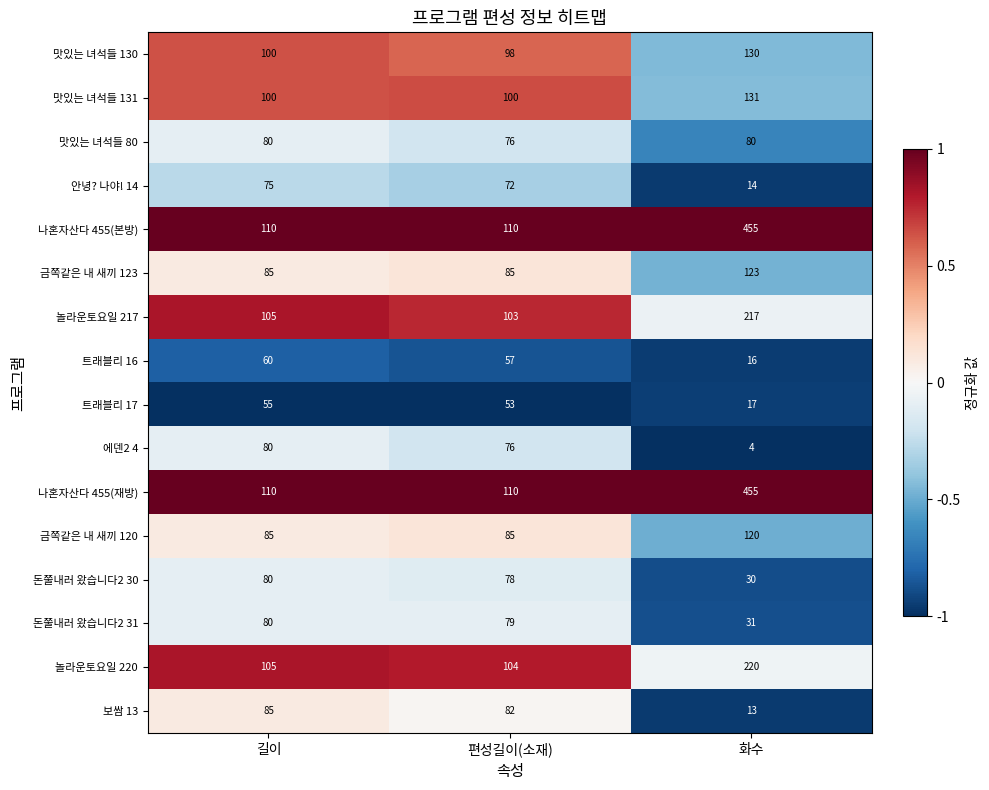

What is the difference between the highest and lowest values at 길이?

55